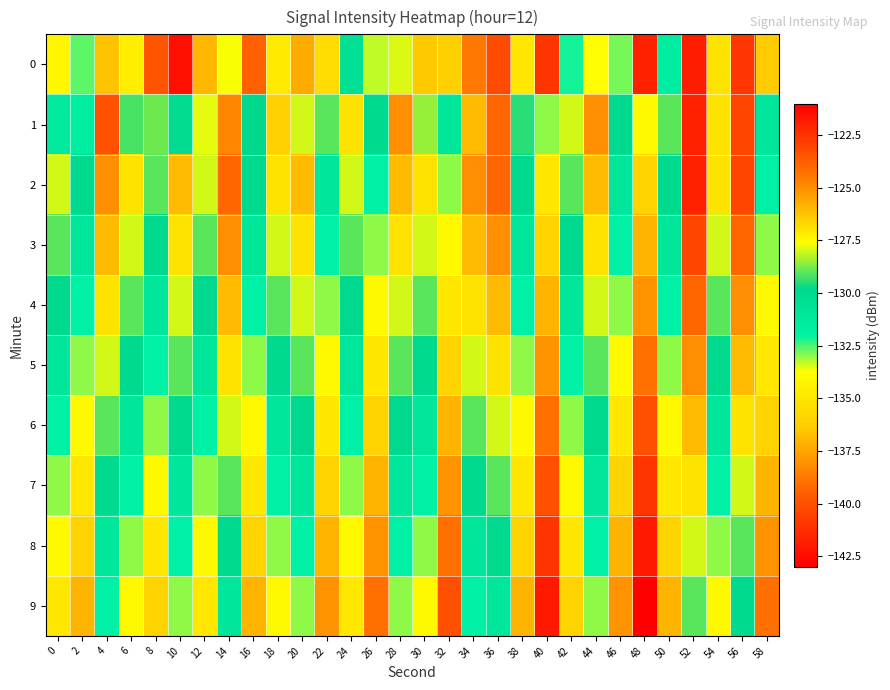

Which series changed the most between 14 and 24?

2